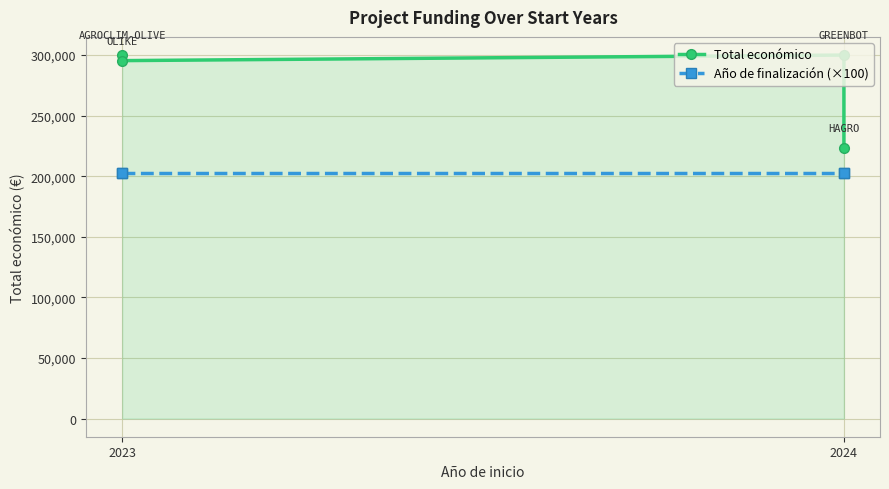

True or false: Año de finalización (×100) and Total económico intersect in this chart.

False